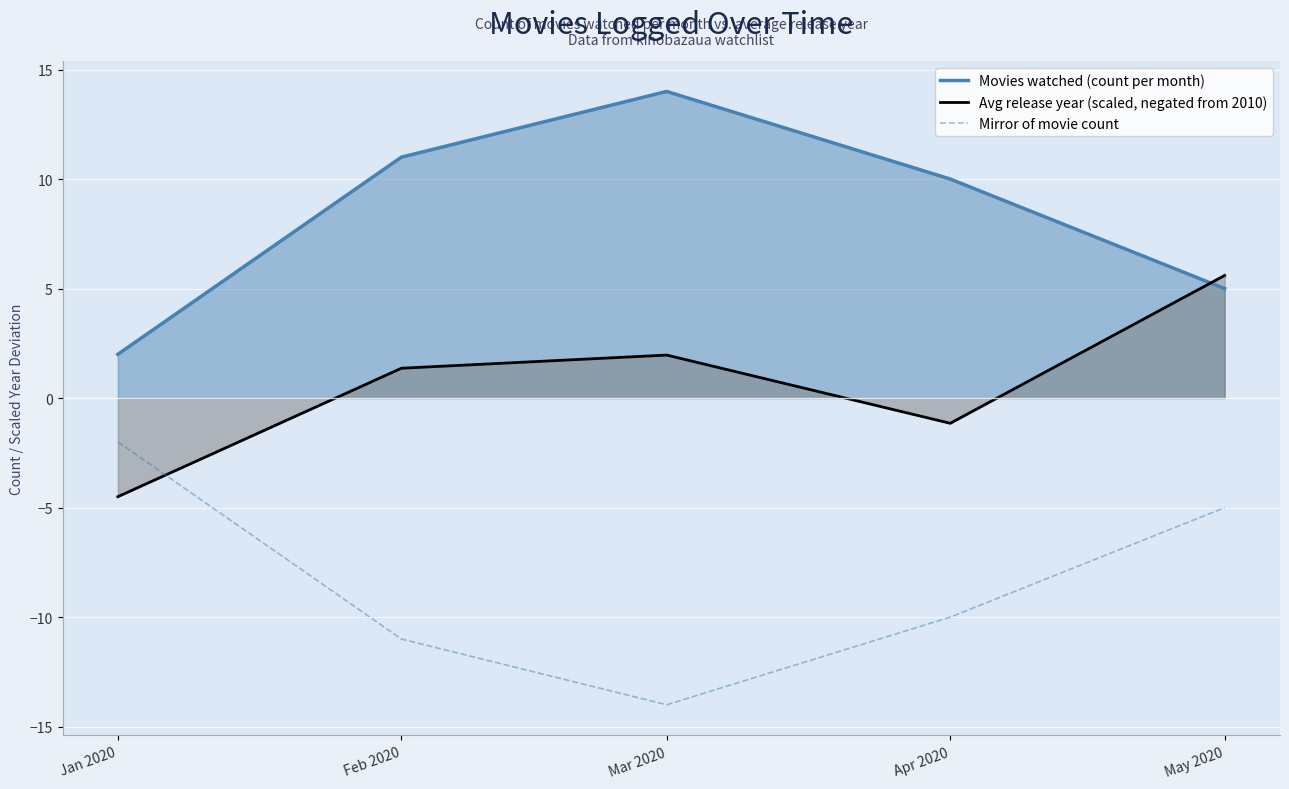

Rank the series by their maximum value, from highest to lowest.

Movies watched (count per month), Avg release year (scaled, negated from 2010), Mirror of movie count